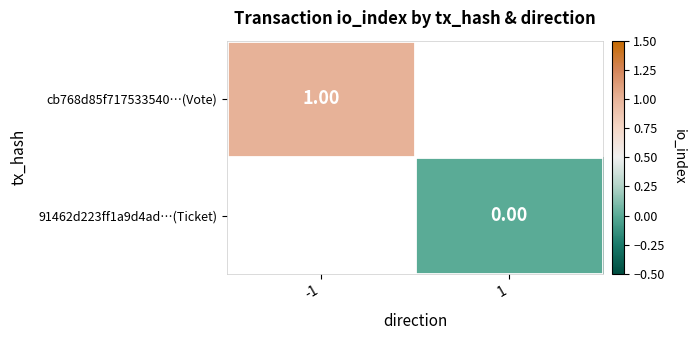

List the series in order of their peak value, highest first.

cb768d85f717533540…(Vote), 91462d223ff1a9d4ad…(Ticket)